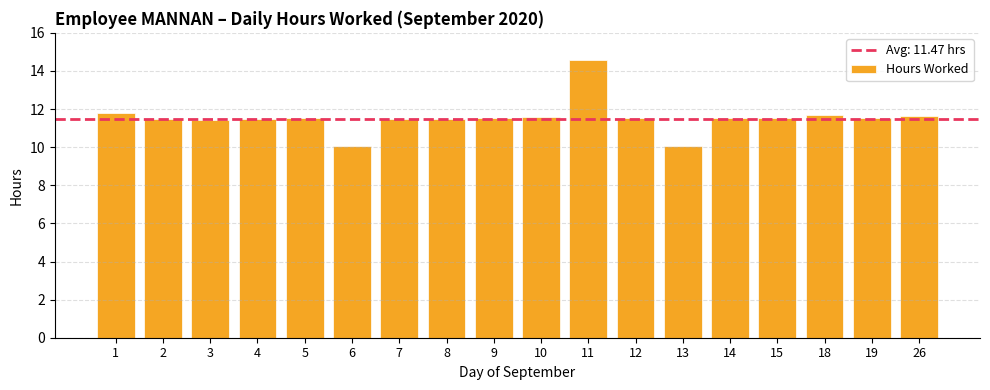

What is the maximum value shown in the chart?

14.6